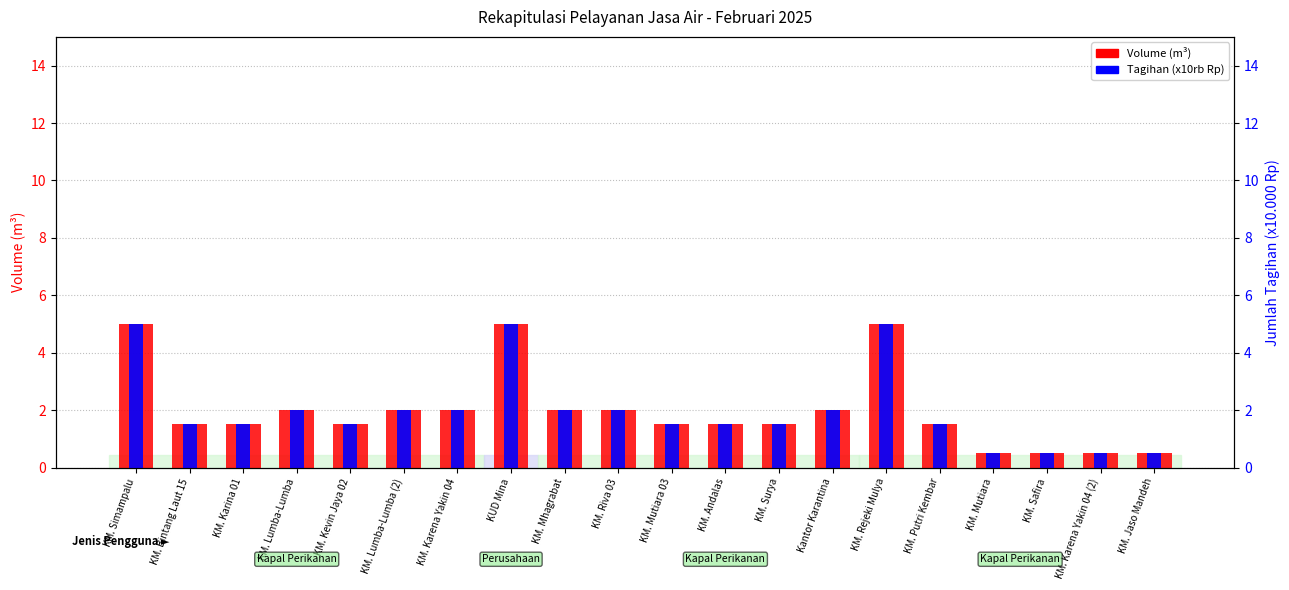

Where does the Volume (m³) series first go above 1?

KM. Simampalu